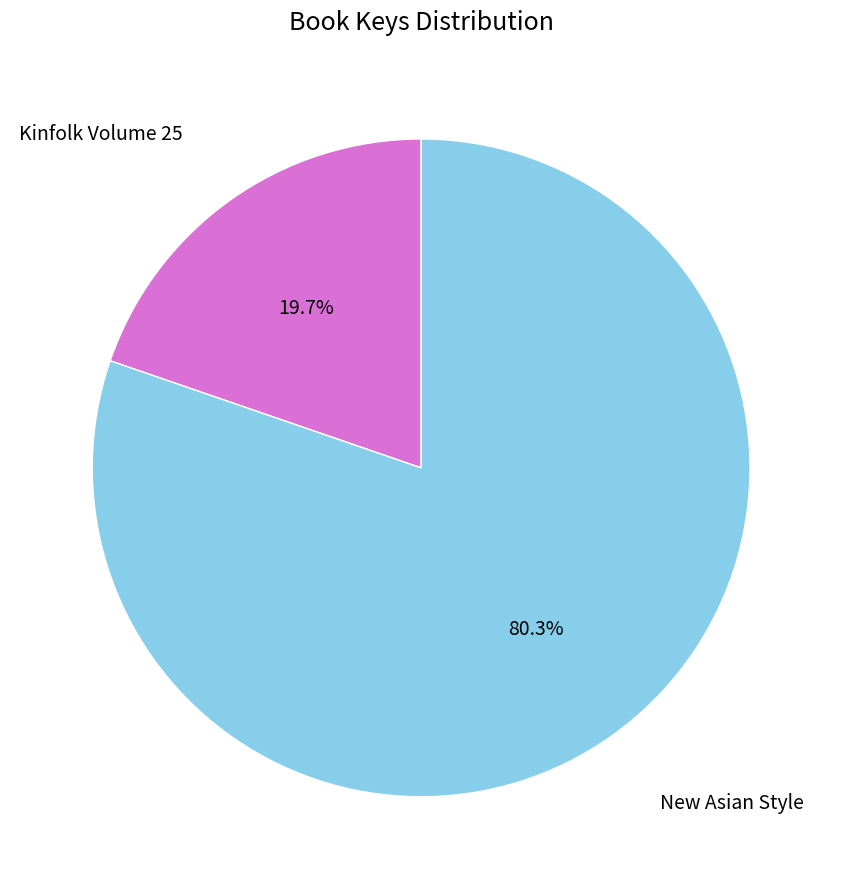

Is there a majority slice in this chart?

Yes